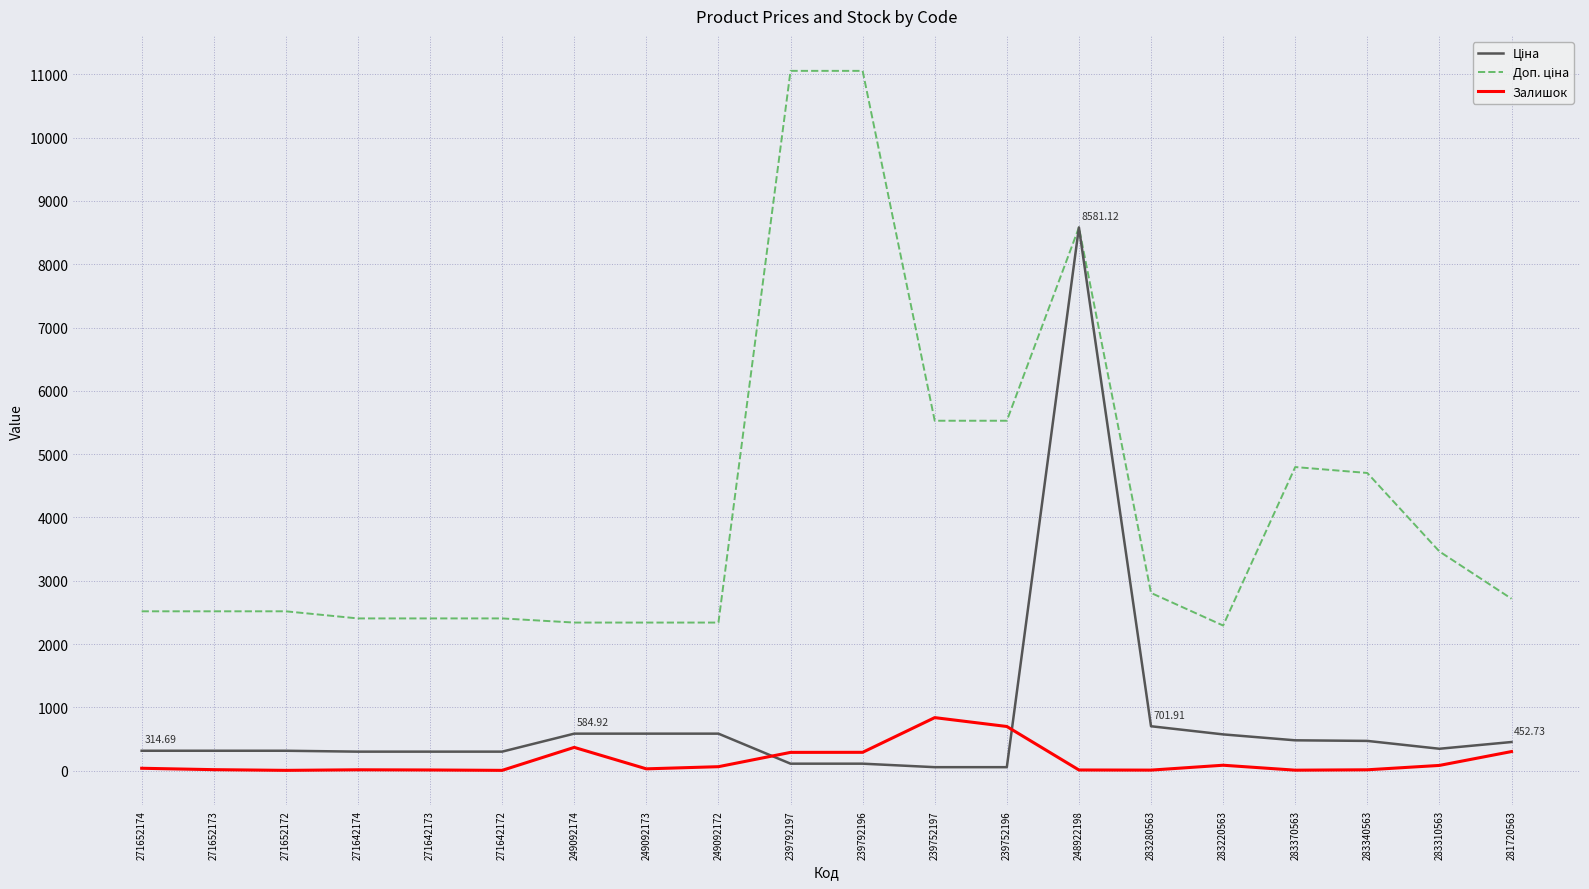

At which category is the sum across all series the highest?

248922198